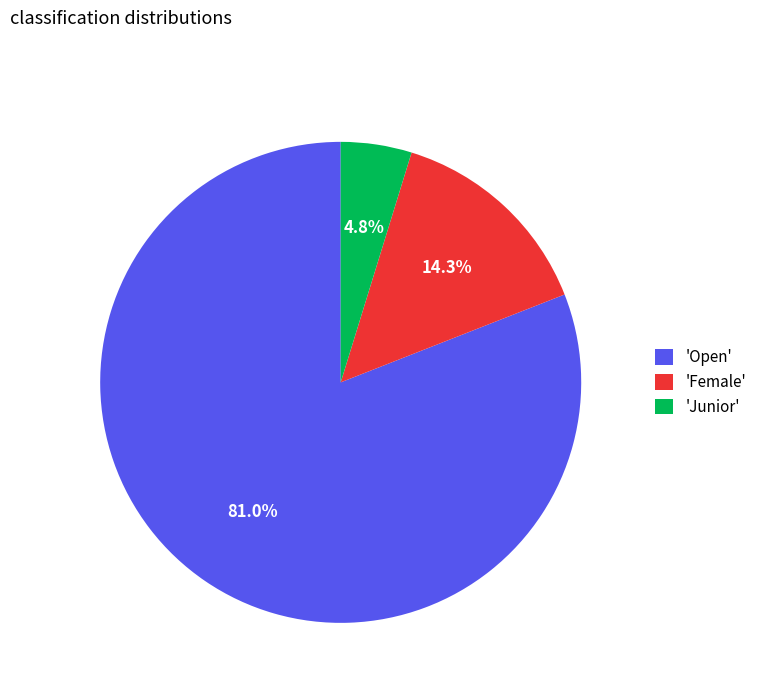

What is the total percentage of 'Open' and 'Female'?

95.2%